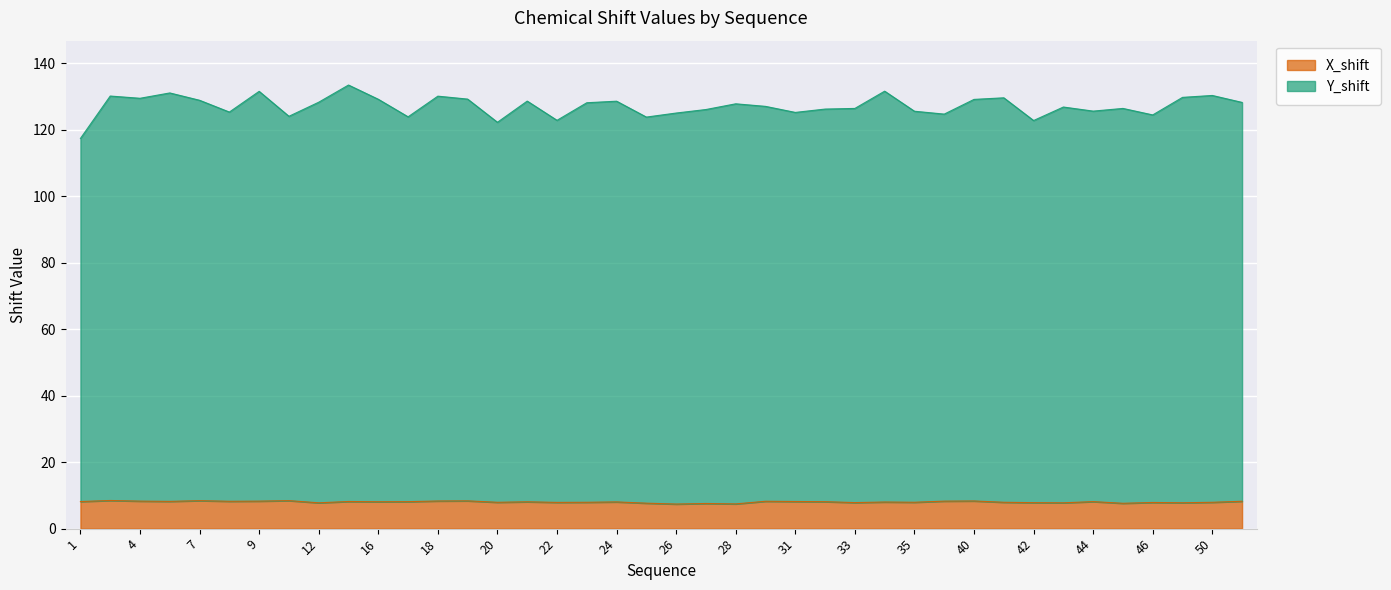

In Y_shift, how many points are higher than both neighbors (excluding endpoints)?

13